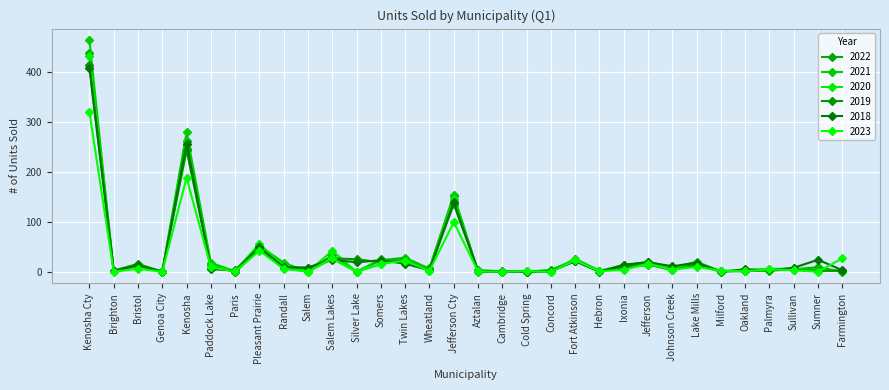

Count the number of categories in the chart.

32